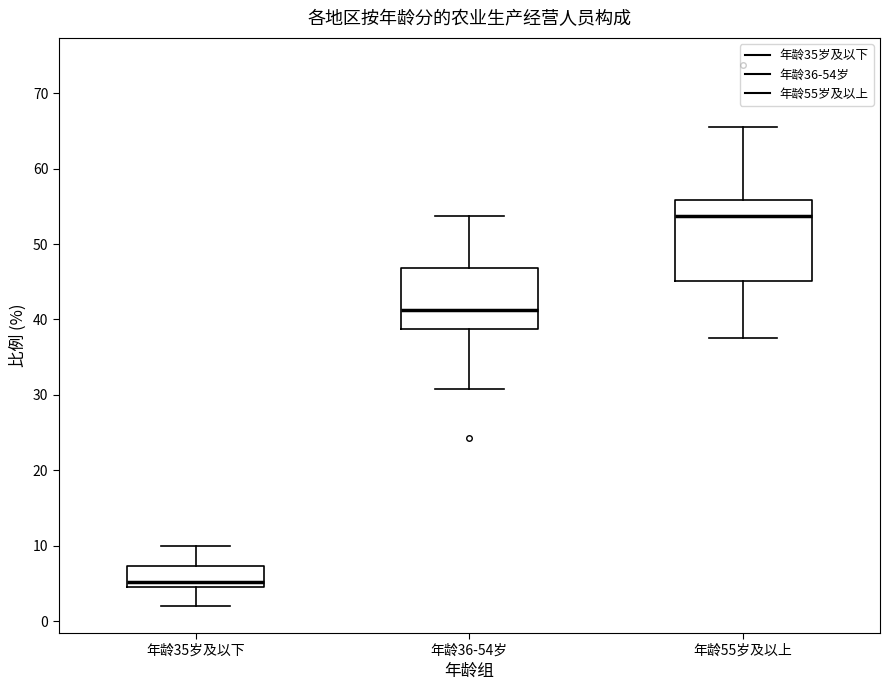

Which box has the highest median line?

年龄55岁及以上